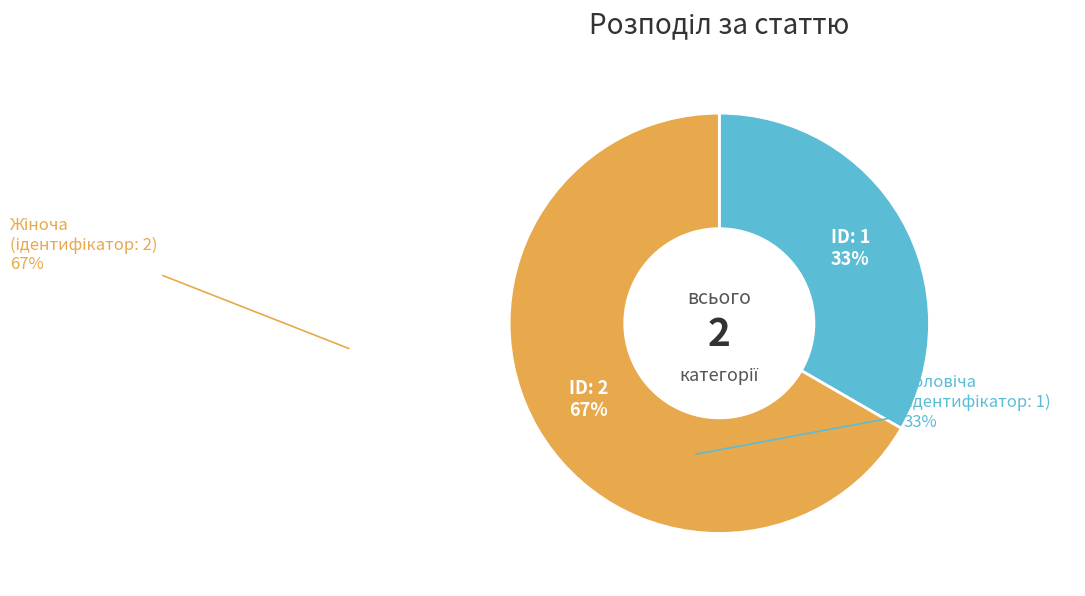

To the nearest percent, what is the average slice percentage?

50%